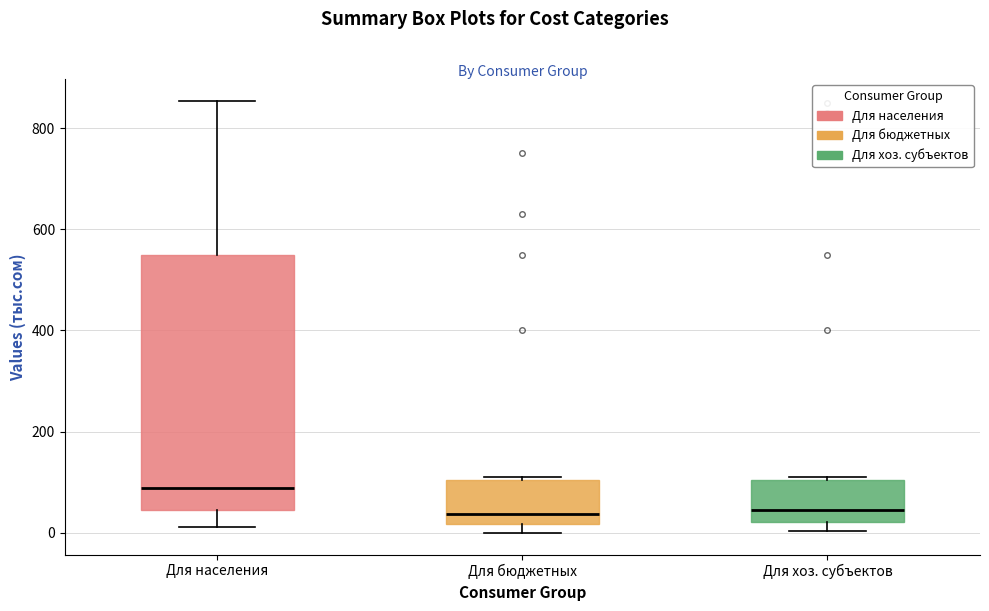

Reading left to right, transcribe this box plot: for each box, give where its median line is, the range the box spans, and where its two whiskers end, as read against the y-axis. The values are not printed on the chart, so give them approximately, as read against the axis.

Для населения: median 80, box 40 to 560, whiskers 20 to 860
Для бюджетных: median 40, box 20 to 100, whiskers 0 to 120
Для хоз. субъектов: median 40, box 20 to 100, whiskers 0 to 120